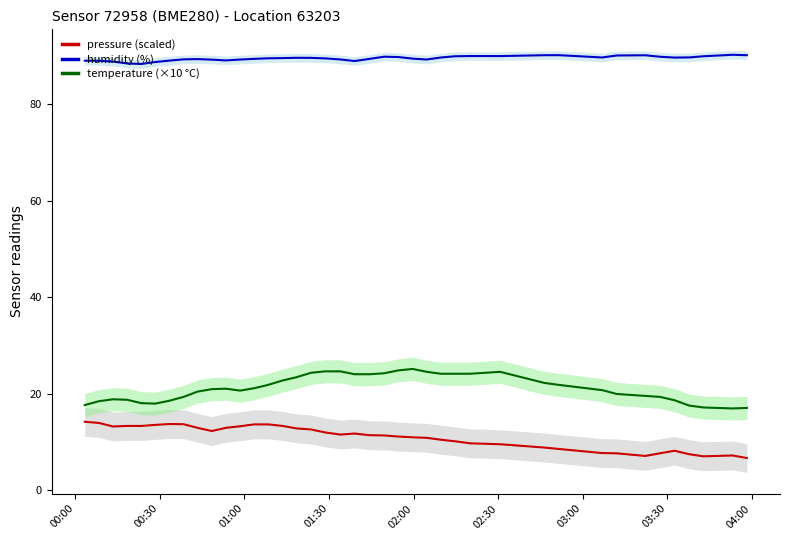

What is the highest value of the humidity (%) series?

90.3